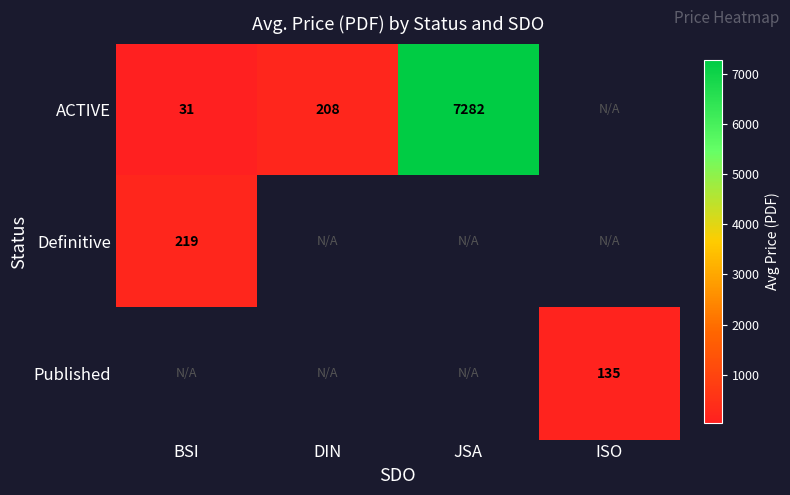

Which series changed the most between BSI and DIN?

ACTIVE